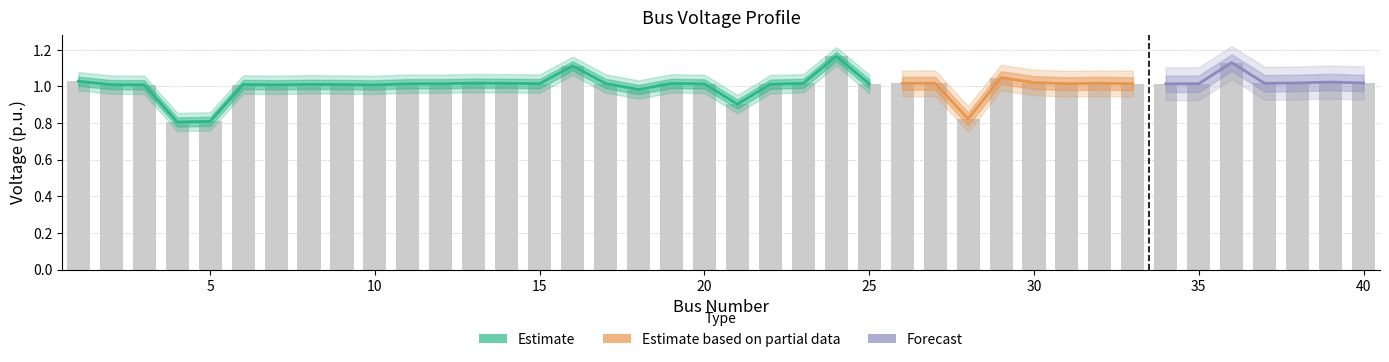

What is the value of the 9th bar from the left?

1.0